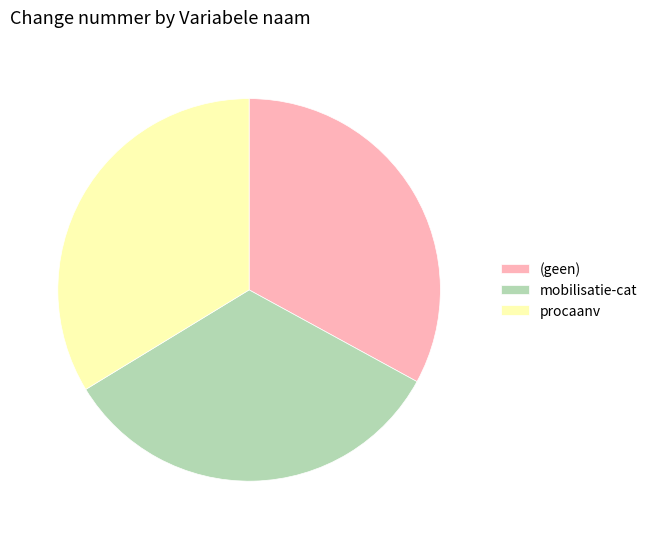

Is the sum of (geen) and procaanv greater than half?

Yes